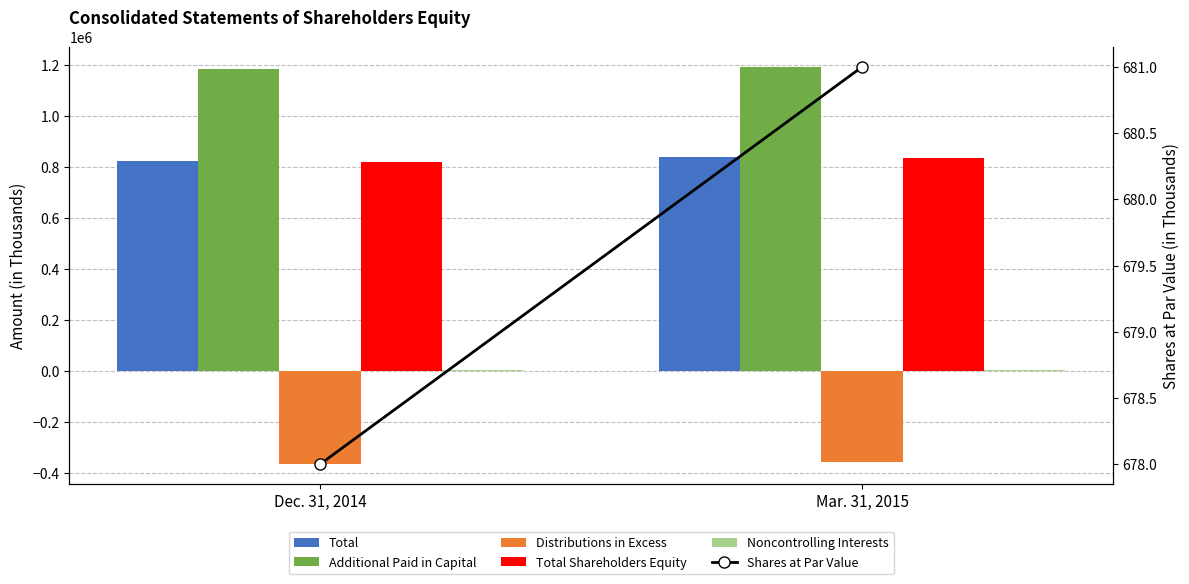

What is the sum of the Total values at Mar. 31, 2015 and Dec. 31, 2014?

1660068